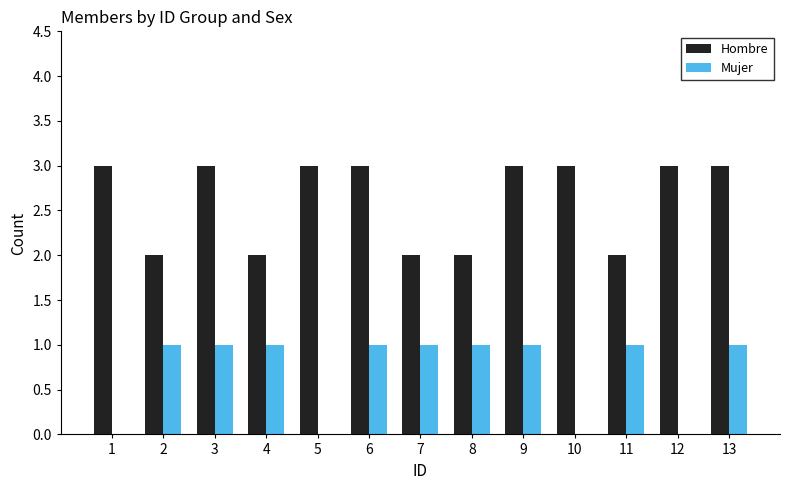

Which series has the largest total across all categories?

Hombre